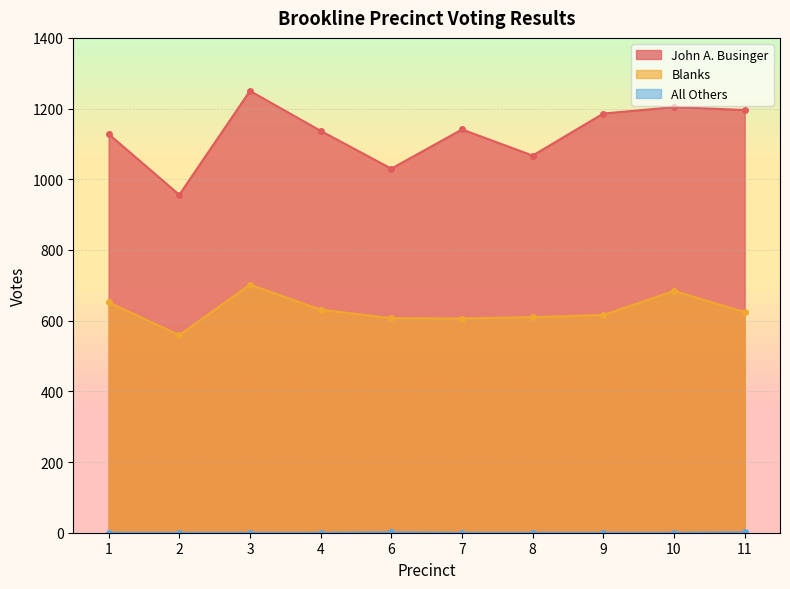

How many values in All Others are above zero?

2